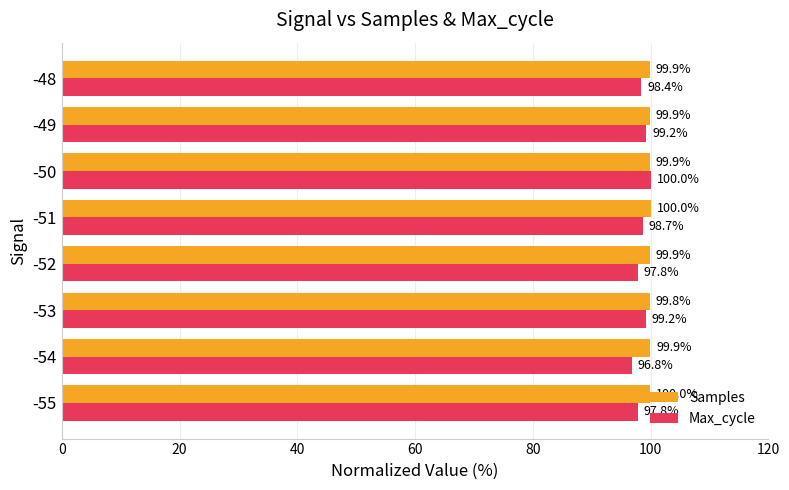

What is the average value of the Samples series?

99.9